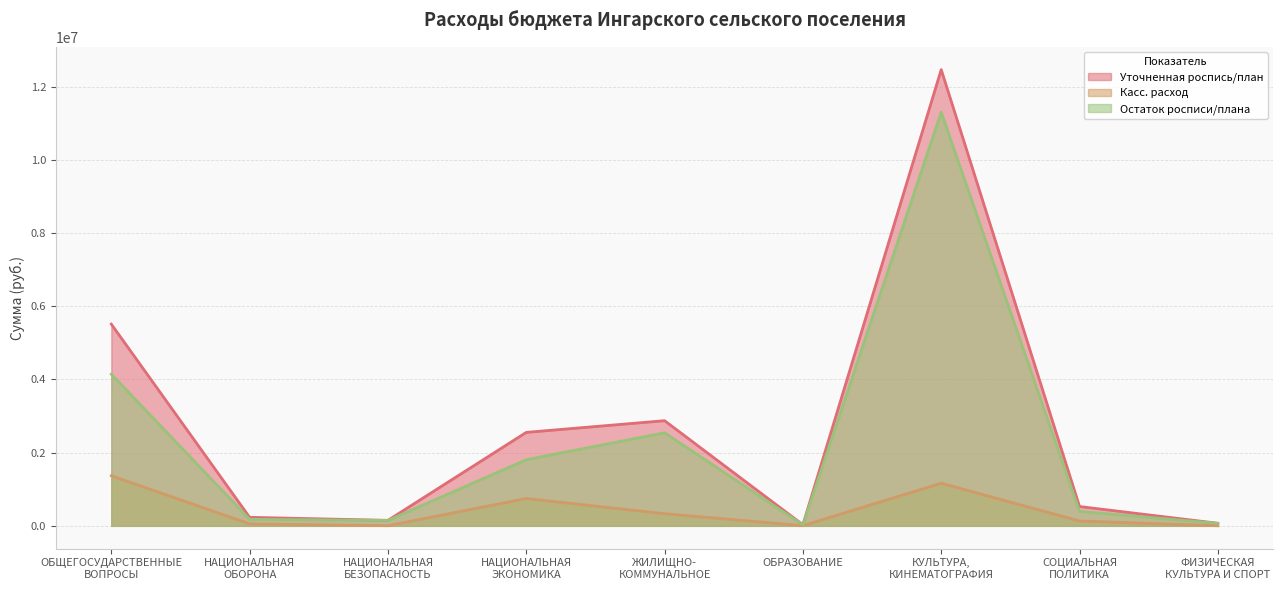

At which label does Уточненная роспись/план reach its peak?

КУЛЬТУРА,
КИНЕМАТОГРАФИЯ